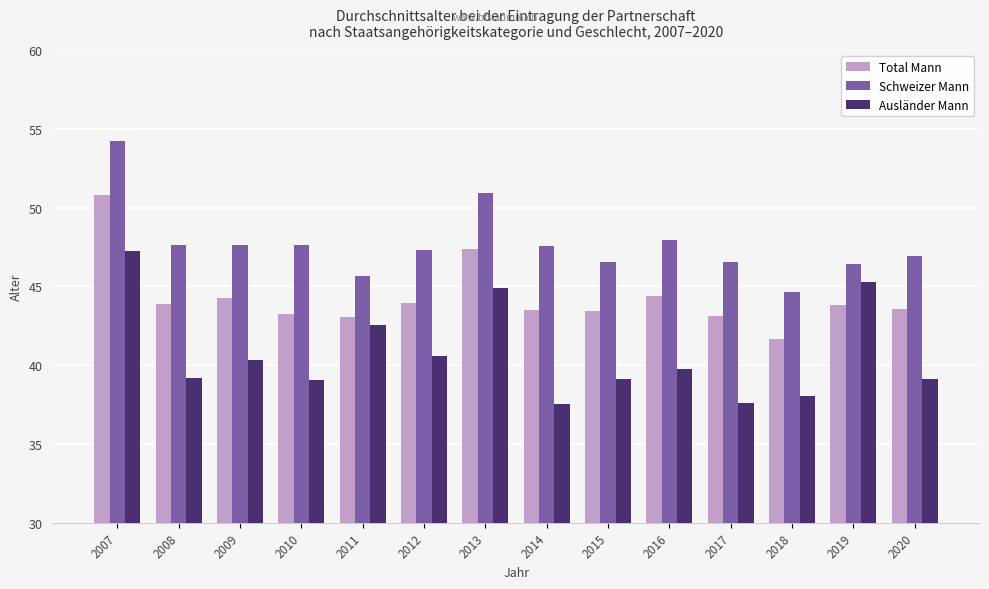

At which label does Total Mann first exceed 43?

2007